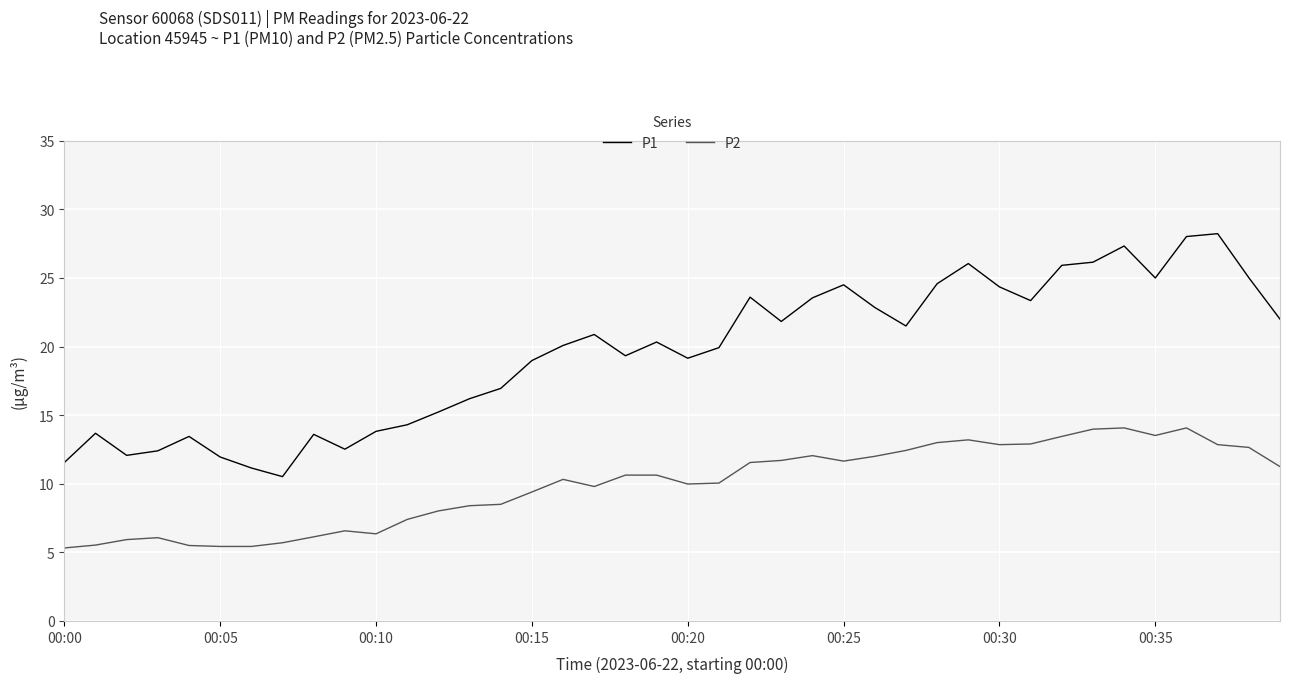

What is the highest value of the P2 series?

14.1